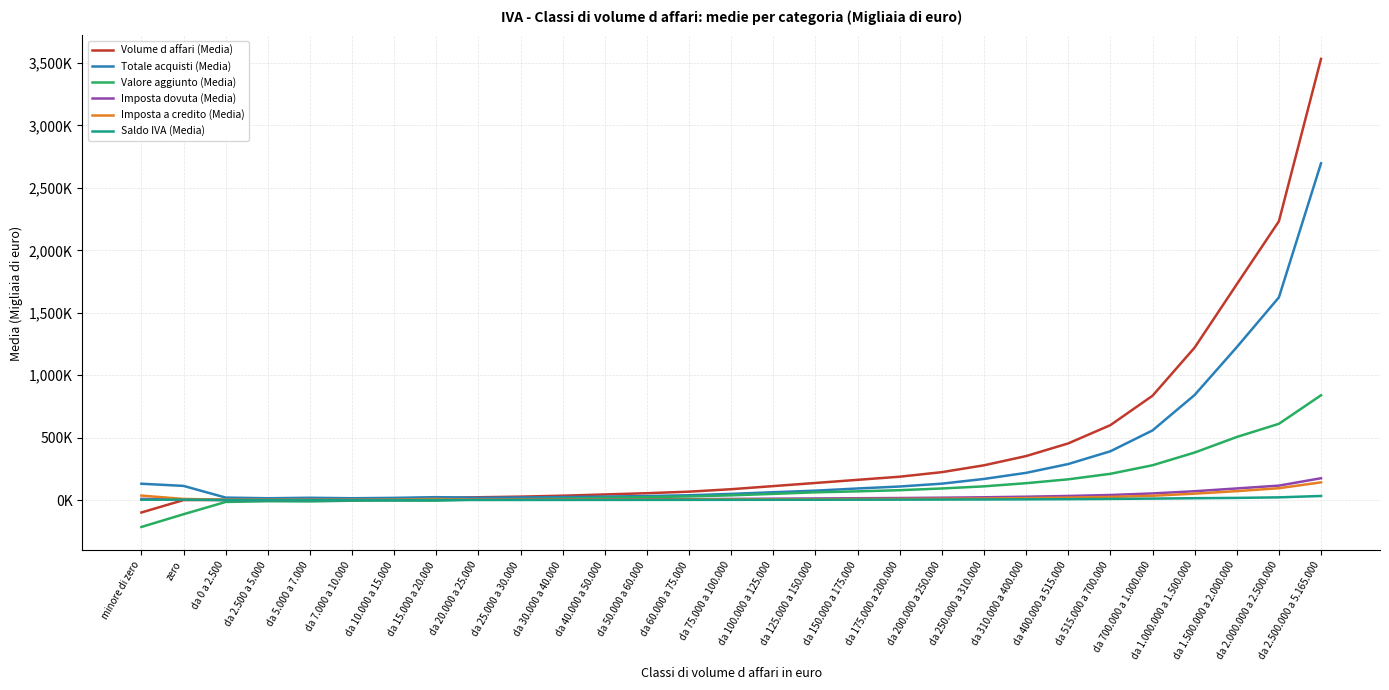

How many lines are shown in the chart?

6